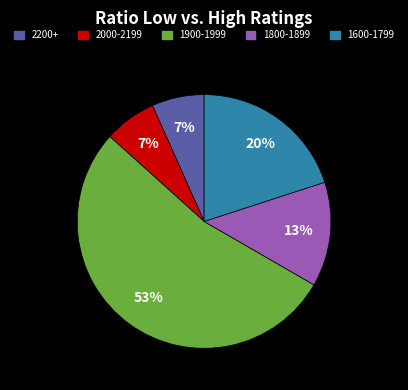

Is there any slice that represents more than half of the pie?

Yes